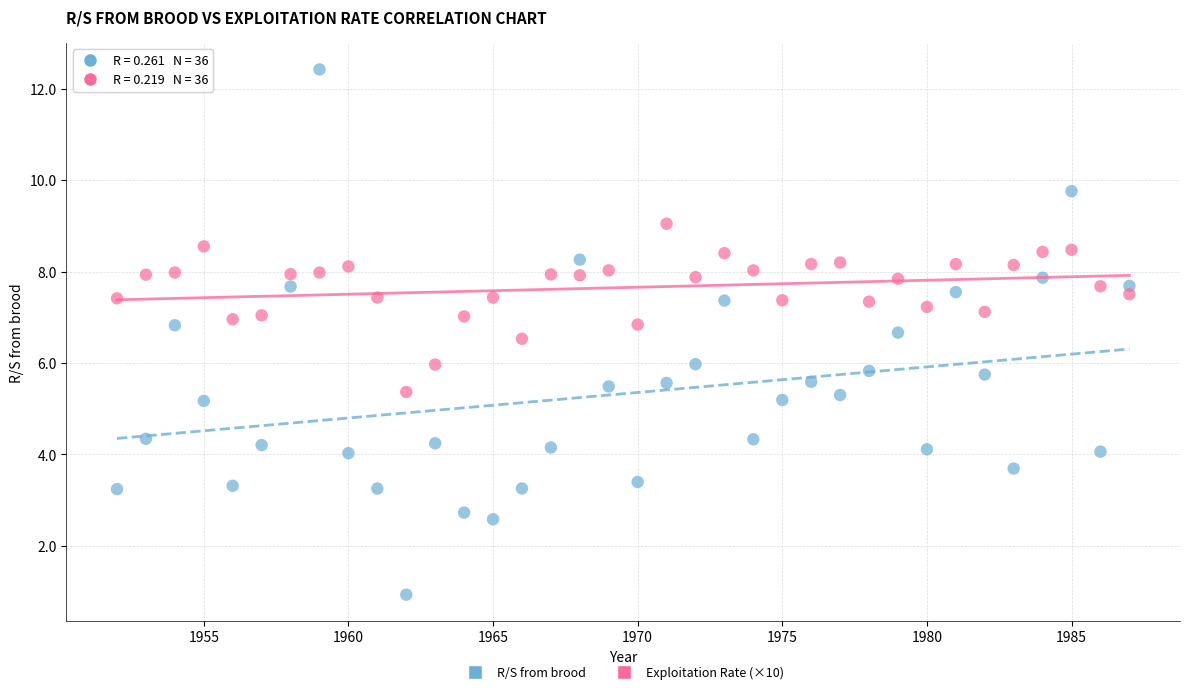

Which series has the largest Y range (max minus min)?

R/S from brood